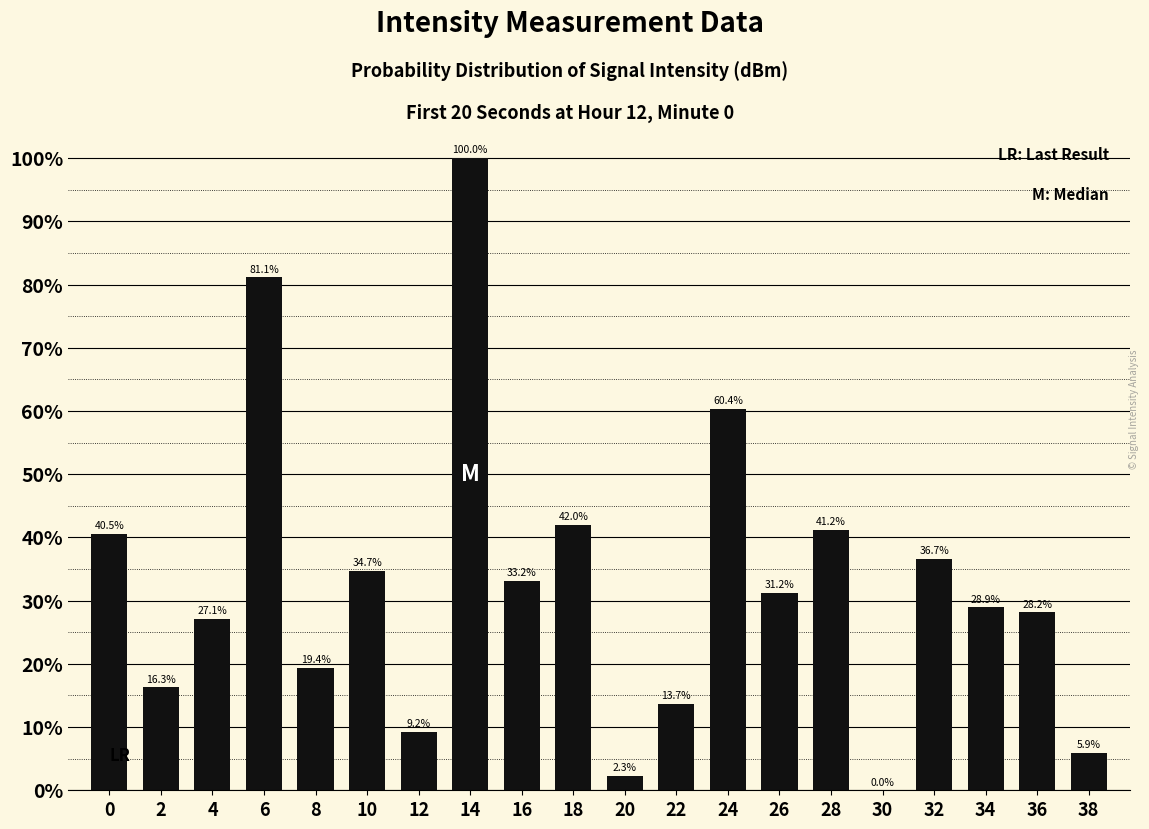

What is the greatest value displayed?

100.0